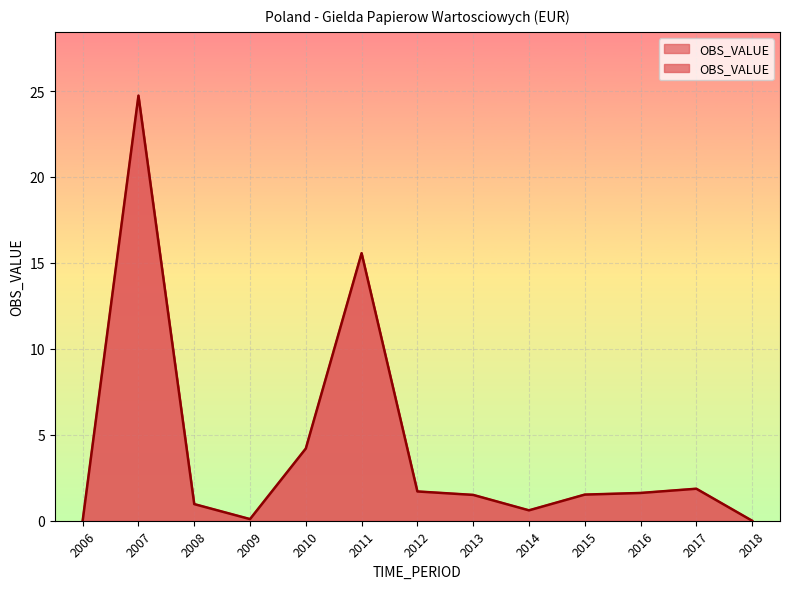

Between 2018 and 2015, which is larger?

2015